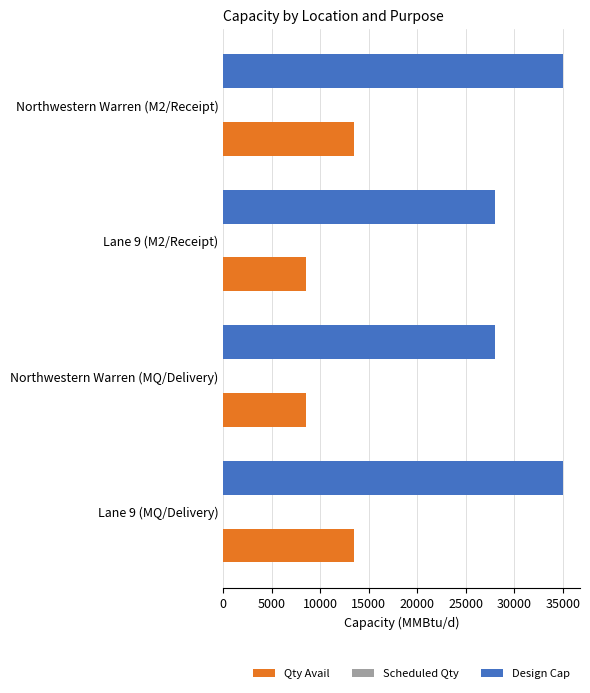

The value of Qty Avail at Lane 9 (MQ/Delivery) is 13500. True or false?

True